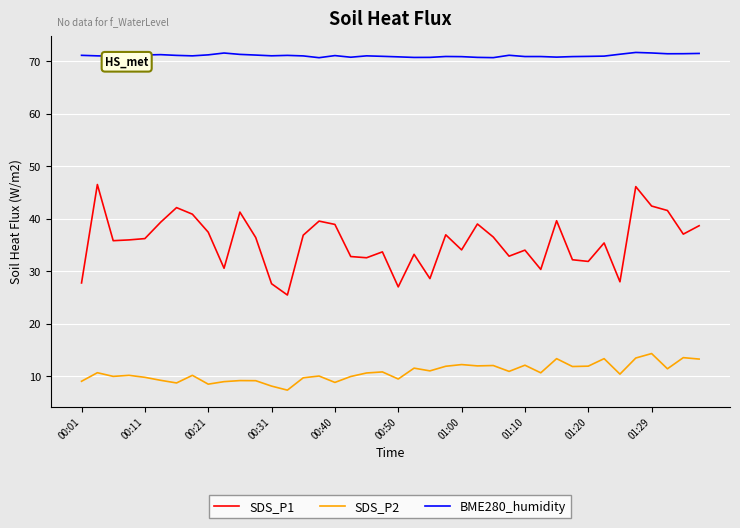

Which series has the widest spread of values?

SDS_P1